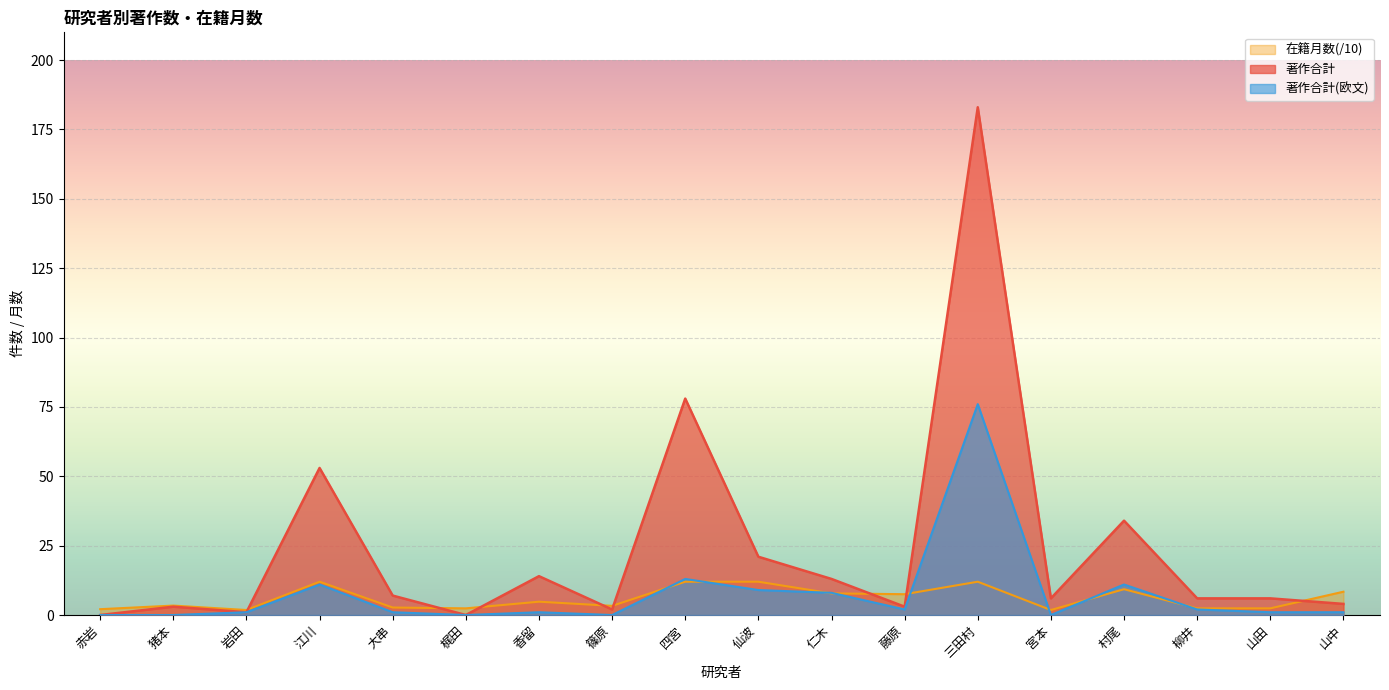

Where do 著作合計(欧文) and 在籍月数 first cross each other?

篠原 and 四宮